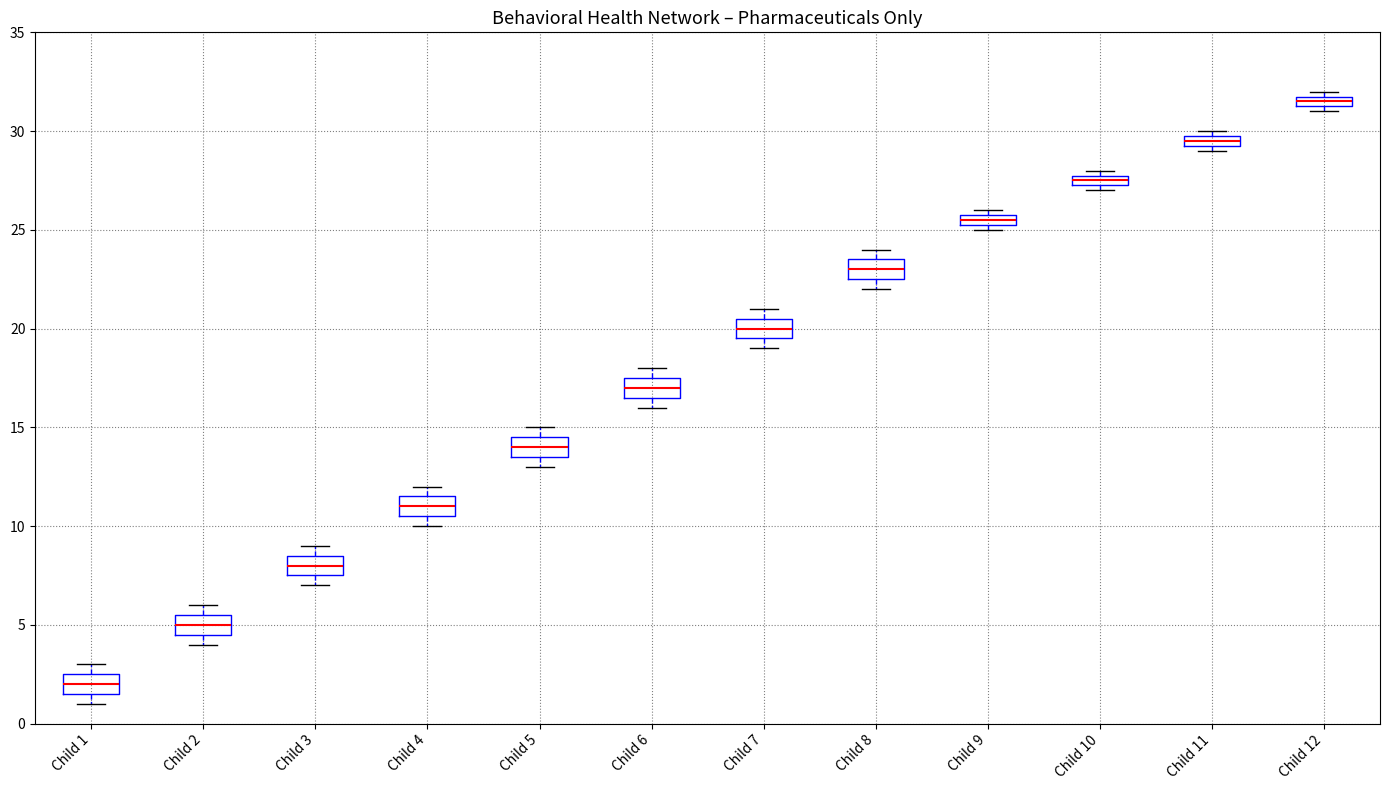

Which box has the lowest median line?

Child 1